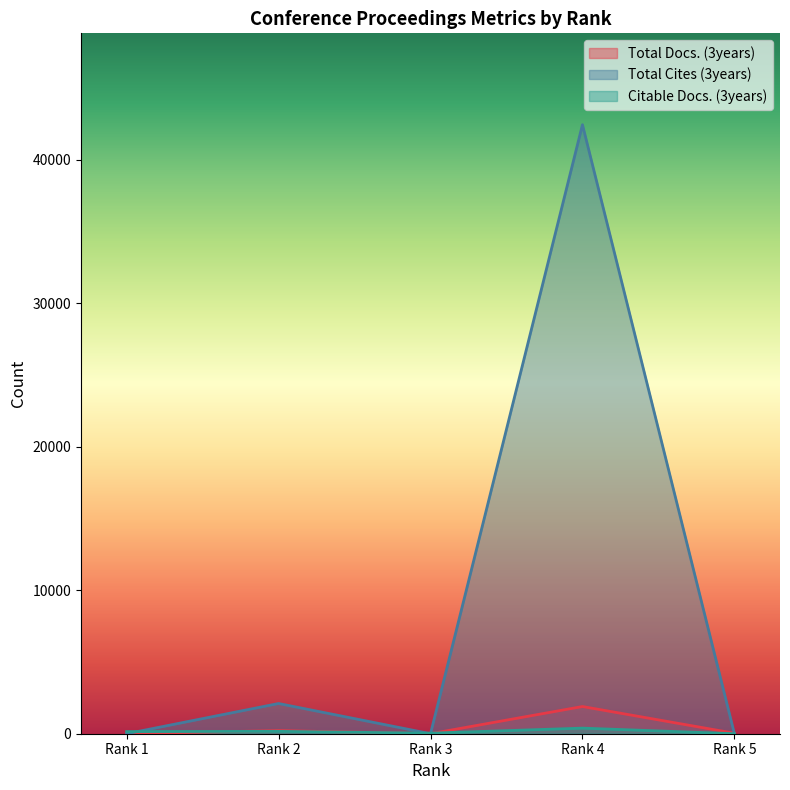

What is the maximum value for Total Cites (3years)?

42456